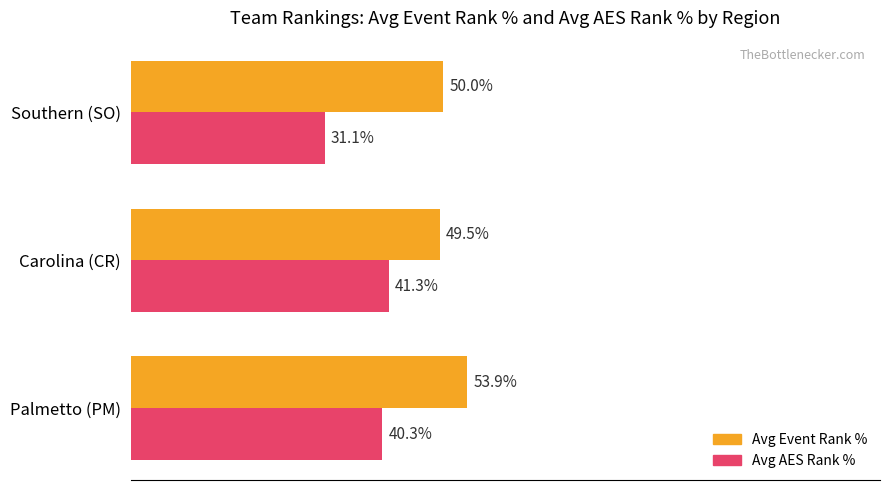

Rank the categories by Avg AES Rank % value from highest to lowest.

Carolina (CR), Palmetto (PM), Southern (SO)